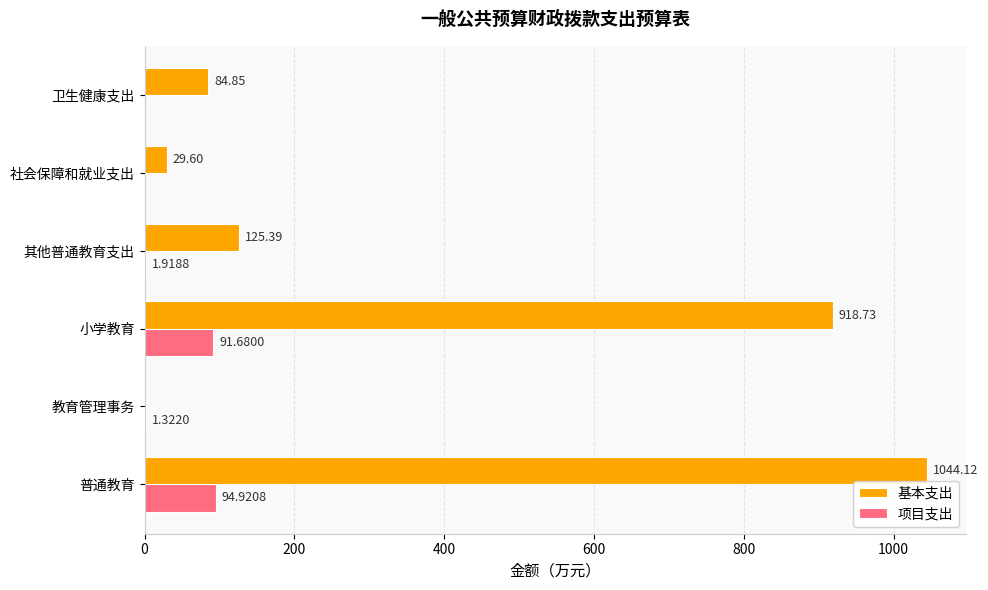

Where is 基本支出 nearest to the value 522?

其他普通教育支出